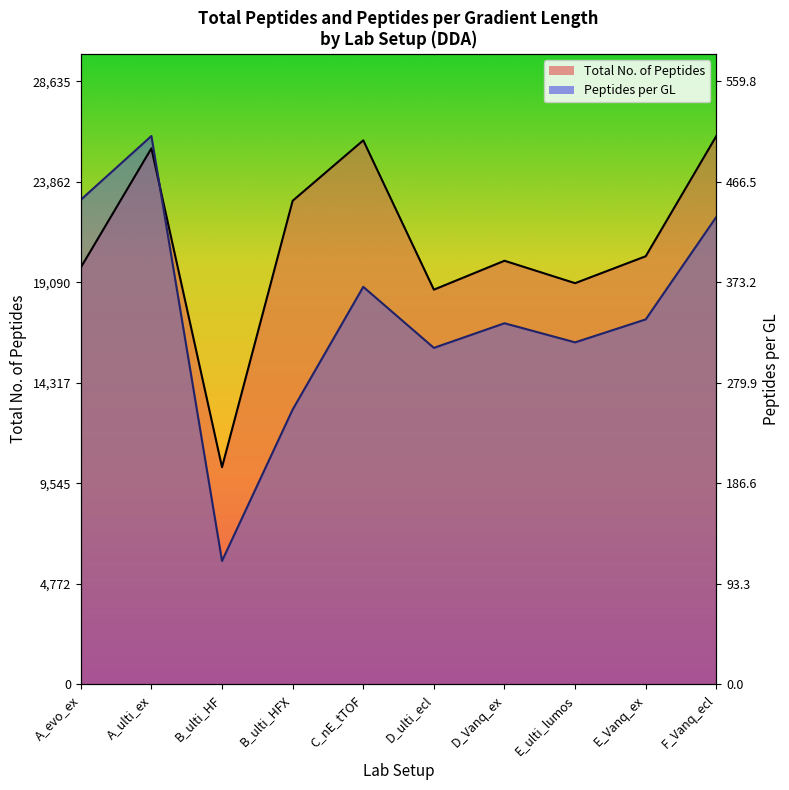

Which has a higher value, B_ulti_HFX or C_nE_tTOF?

C_nE_tTOF